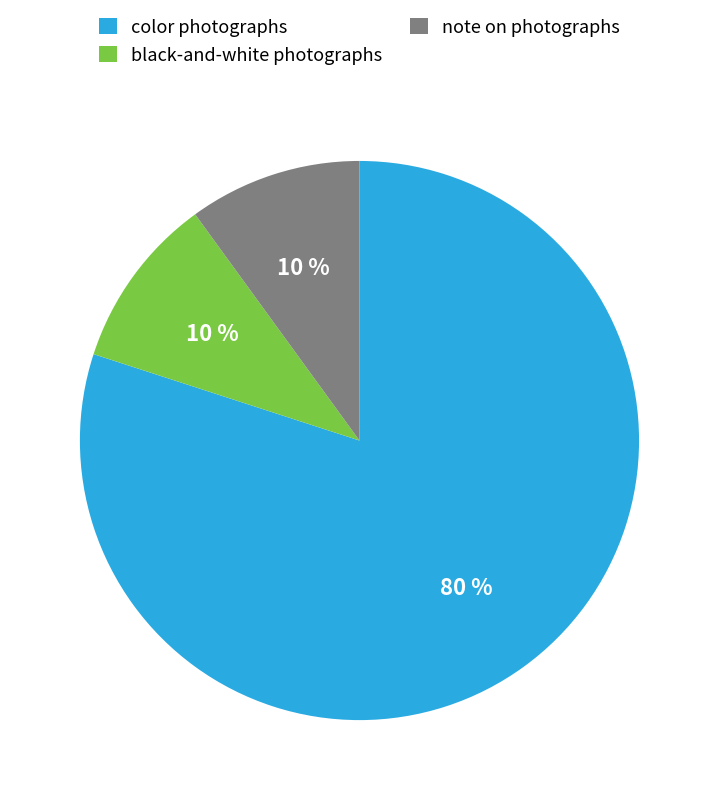

Does any single category account for the majority?

Yes